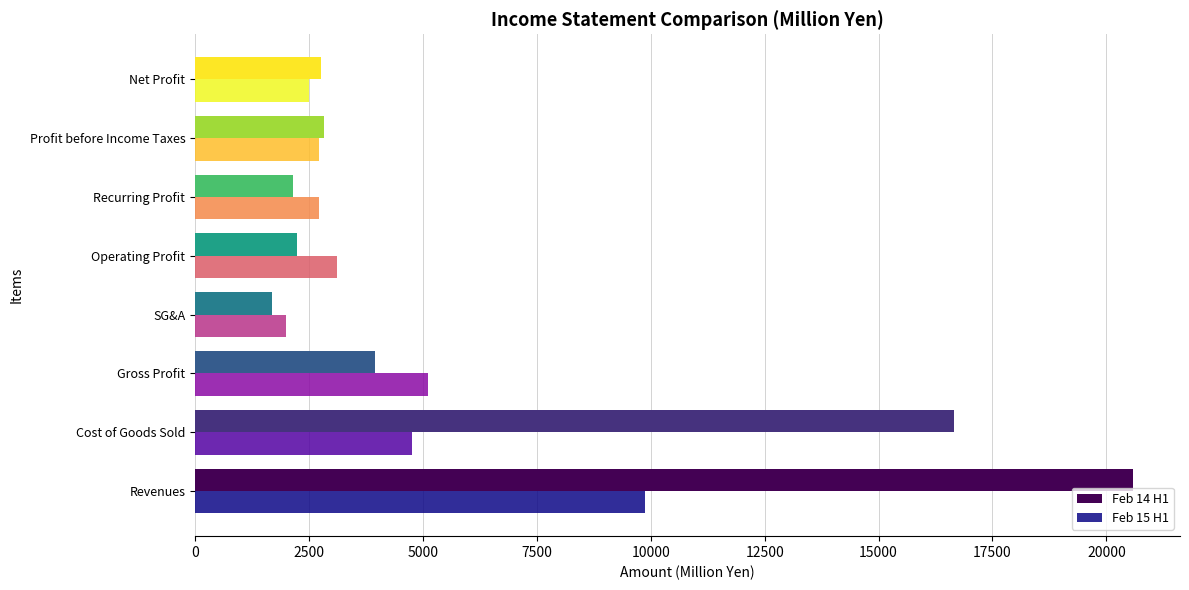

What is the difference between the second highest and minimum values in the Feb 14 H1 series?

14948